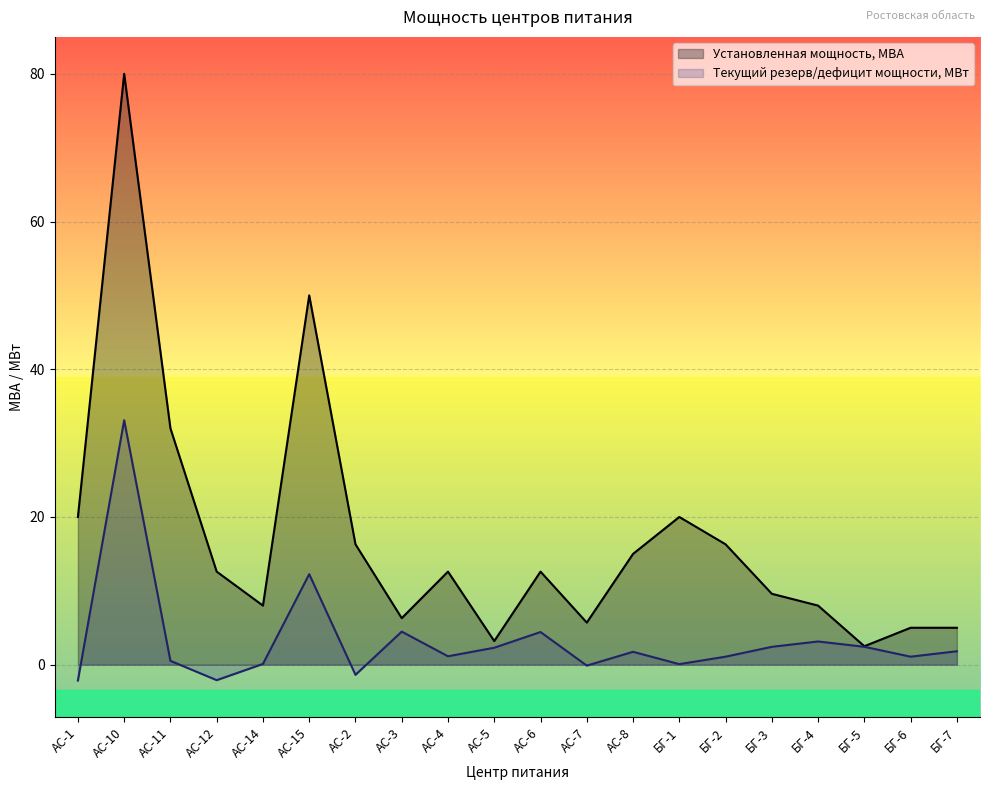

The value of Установленная мощность, МВА at БГ-3 is 16.6. True or false?

False